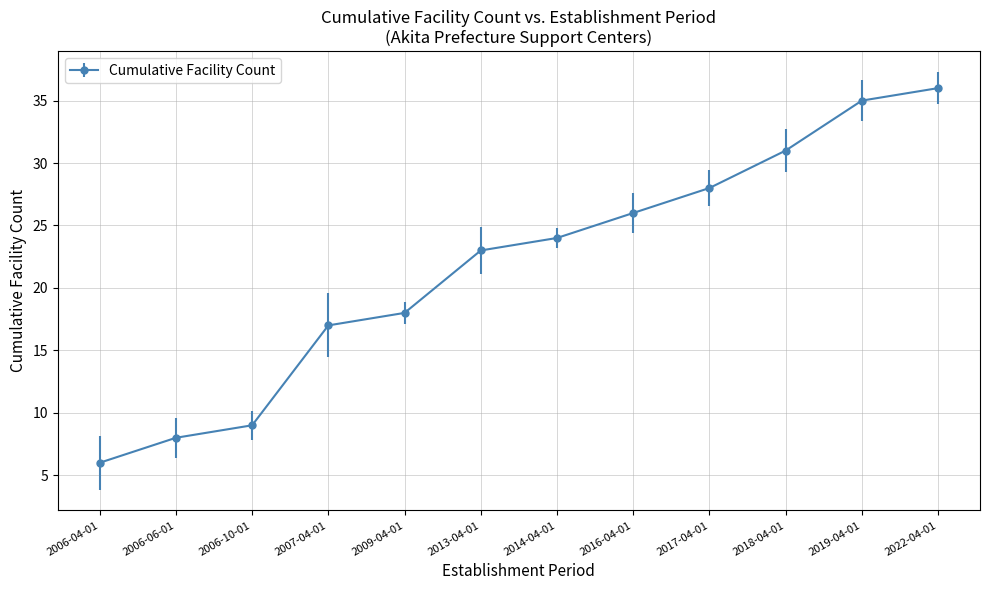

List the labels in order of value, smallest first.

2006-04-01, 2006-06-01, 2006-10-01, 2007-04-01, 2009-04-01, 2013-04-01, 2014-04-01, 2016-04-01, 2017-04-01, 2018-04-01, 2019-04-01, 2022-04-01